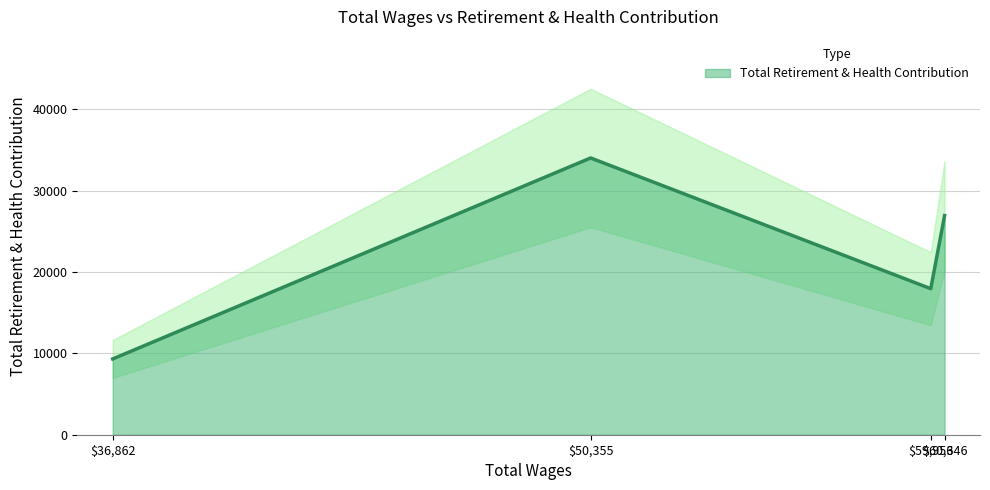

What is the greatest value displayed?

34018